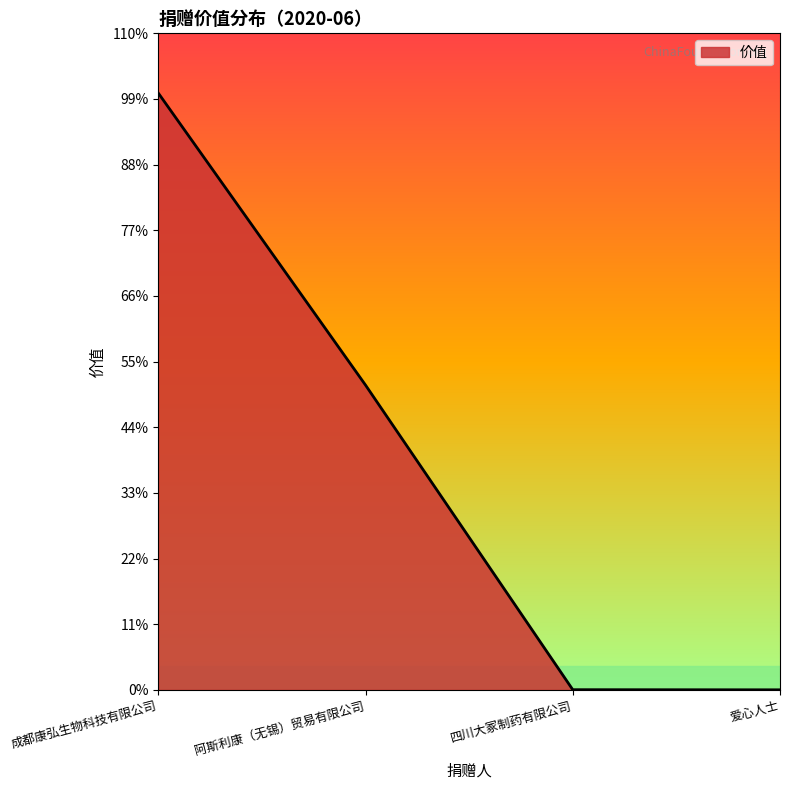

True or false: there are more than 0 points higher than both neighbors.

False